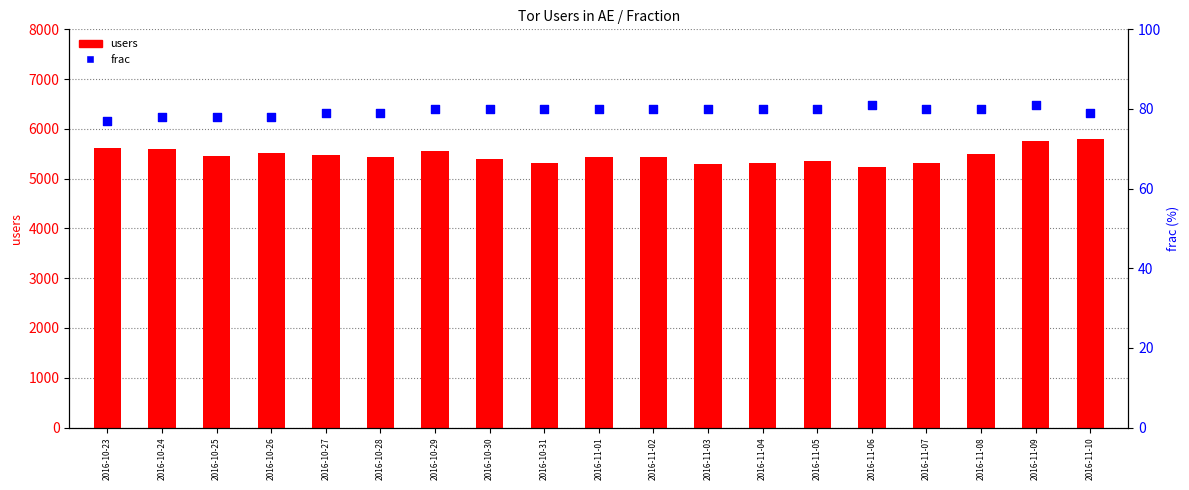

Is the value of frac at 2016-10-28 greater than the value of users at 2016-10-27?

No